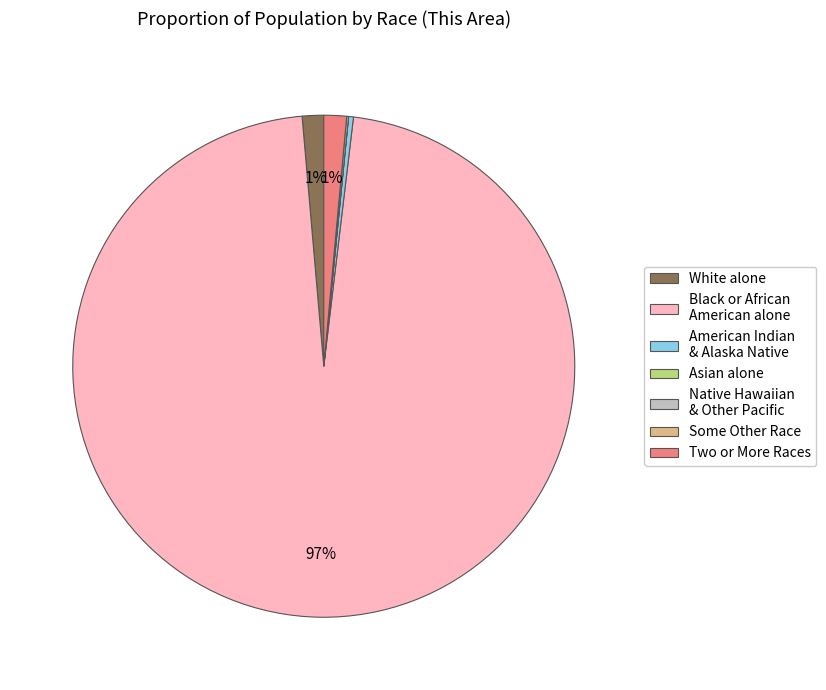

Which category has the biggest portion of the pie?

Black or African American alone